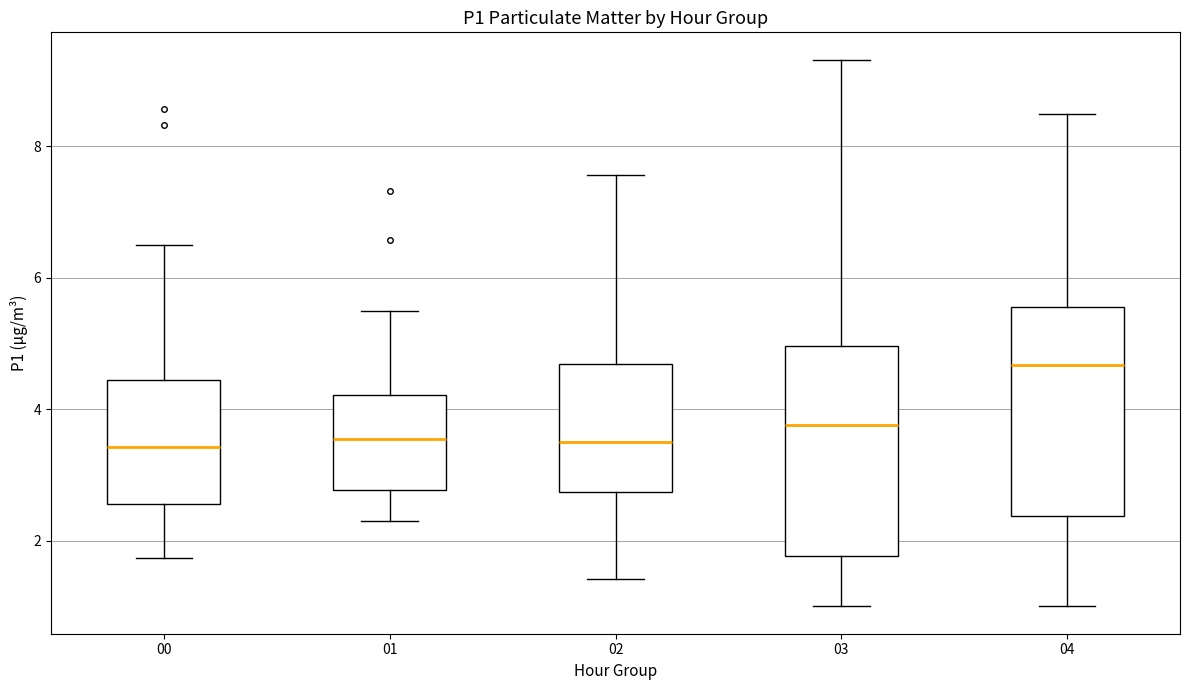

Reading left to right, transcribe this box plot: for each box, give where its median line is, the range the box spans, and where its two whiskers end, as read against the y-axis. The values are not printed on the chart, so give them approximately, as read against the axis.

00: median 3.4, box 2.6 to 4.4, whiskers 1.8 to 6.6
01: median 3.6, box 2.8 to 4.2, whiskers 2.4 to 5.6
02: median 3.6, box 2.8 to 4.6, whiskers 1.4 to 7.6
03: median 3.8, box 1.8 to 5.0, whiskers 1.0 to 9.4
04: median 4.6, box 2.4 to 5.6, whiskers 1.0 to 8.6